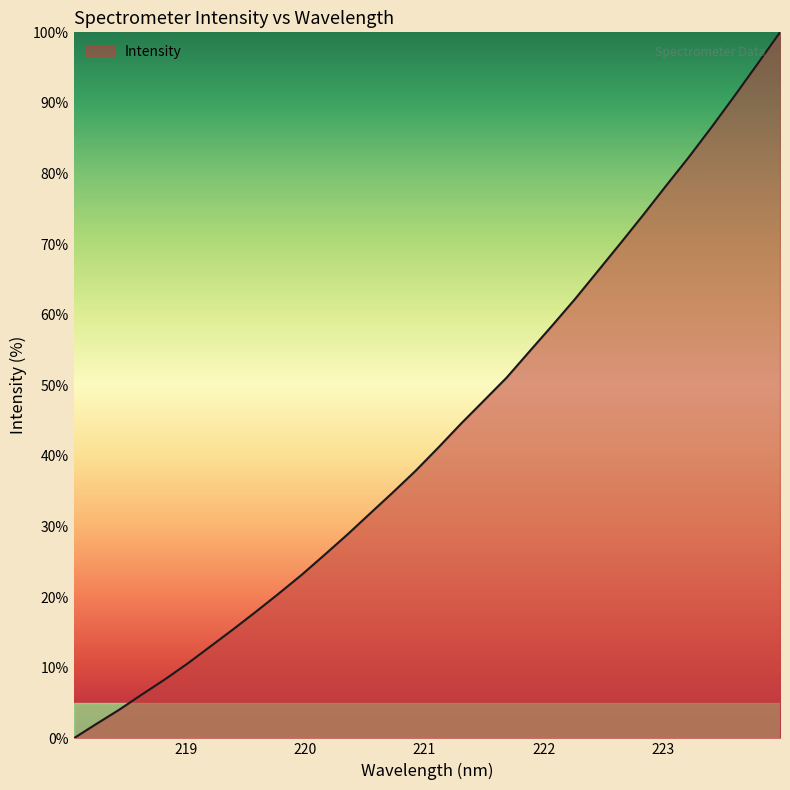

What is the difference between the maximum and minimum values?

100.0